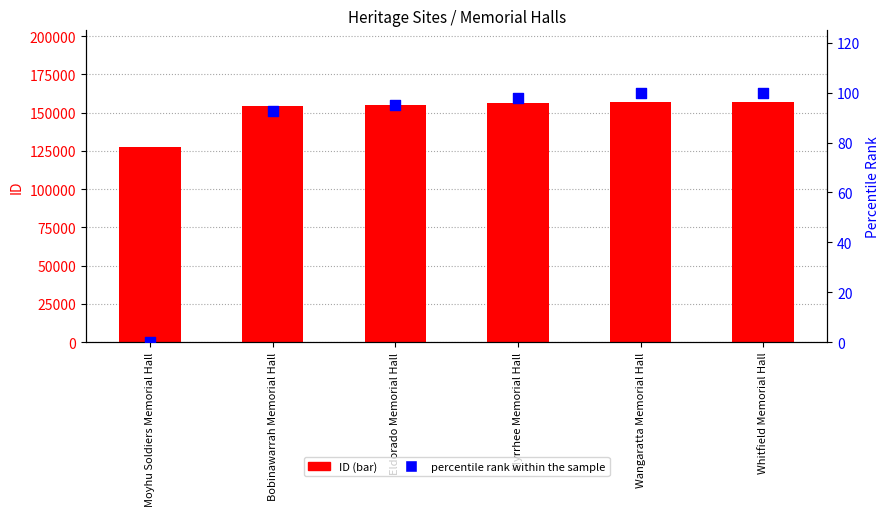

Which series reaches the minimum Y coordinate?

percentile rank within the sample